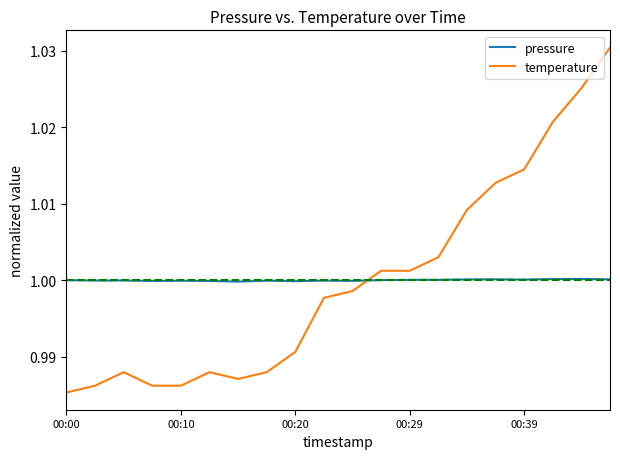

How many intersections are there between pressure and temperature?

1